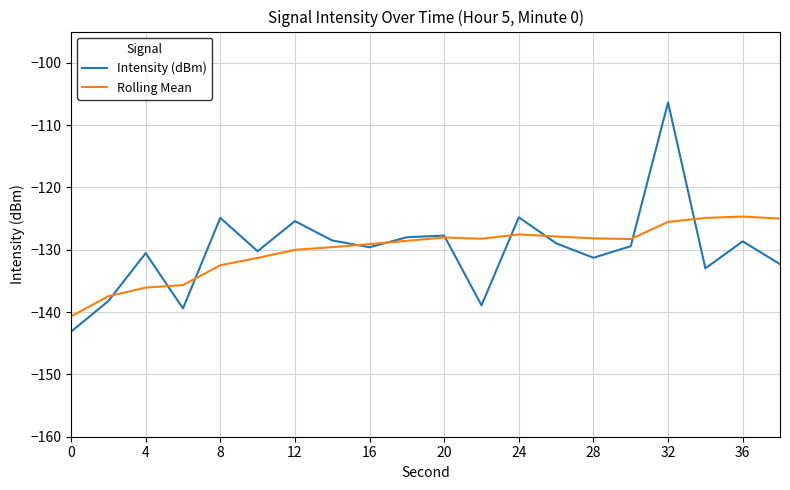

What is the minimum value shown in the chart?

-143.2